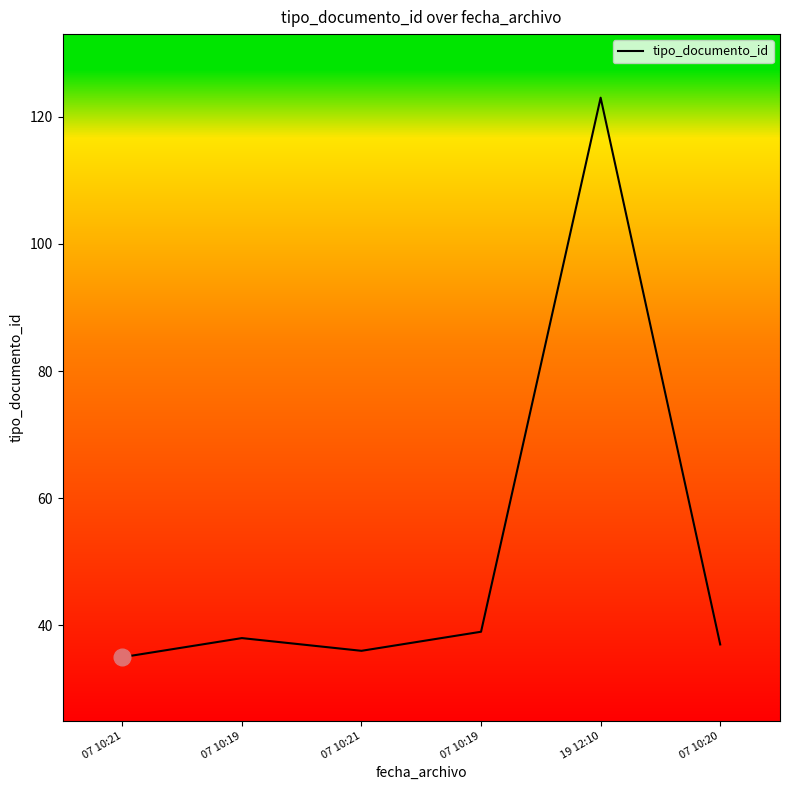

True or false: the data has more than 1 interior local peaks.

True